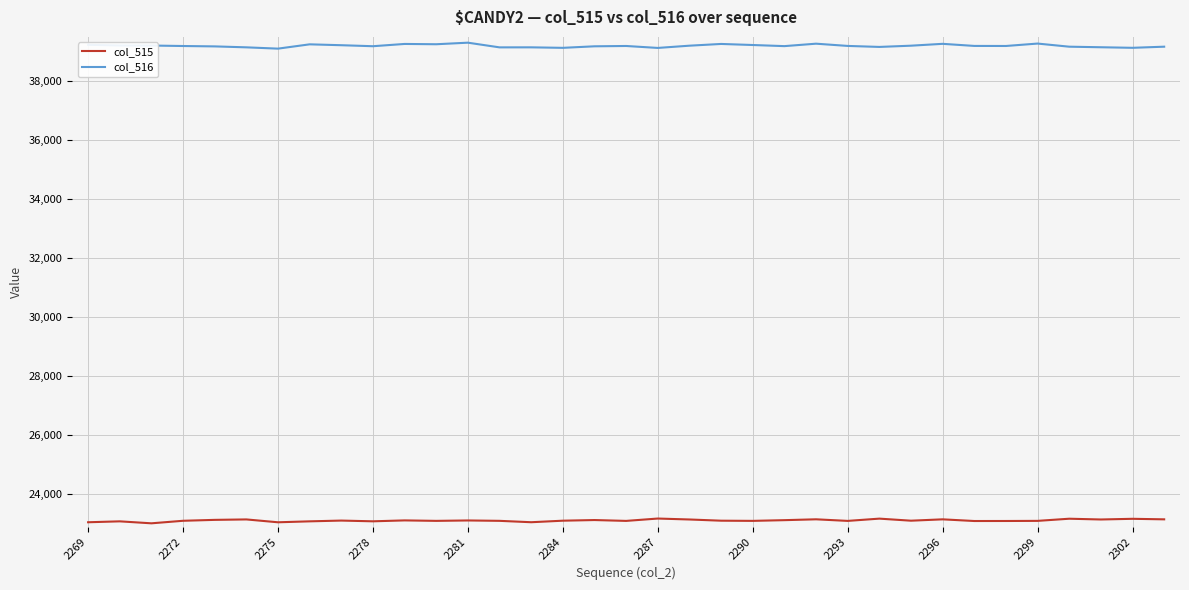

List the series in order of their peak value, lowest first.

col_515, col_516